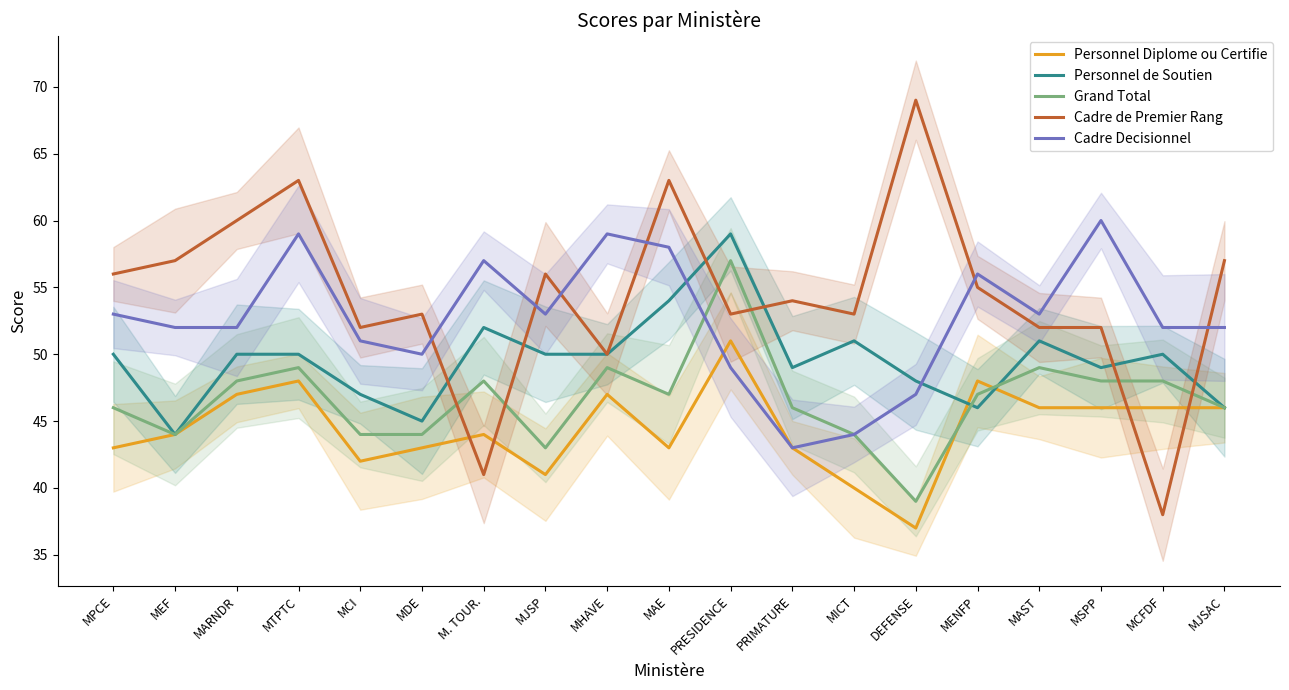

Reading left to right, what are all the values shown in this chart?

Personnel Diplome ou Certifie: MPCE=43	MEF=44	MARNDR=47	MTPTC=48	MCI=42	MDE=43	M. TOUR.=44	MJSP=41	MHAVE=47	MAE=43	PRESIDENCE=51	PRIMATURE=43	MICT=40	DEFENSE=37	MENFP=48	MAST=46	MSPP=46	MCFDF=46	MJSAC=46
Personnel de Soutien: MPCE=50	MEF=44	MARNDR=50	MTPTC=50	MCI=47	MDE=45	M. TOUR.=52	MJSP=50	MHAVE=50	MAE=54	PRESIDENCE=59	PRIMATURE=49	MICT=51	DEFENSE=48	MENFP=46	MAST=51	MSPP=49	MCFDF=50	MJSAC=46
Grand Total: MPCE=46	MEF=44	MARNDR=48	MTPTC=49	MCI=44	MDE=44	M. TOUR.=48	MJSP=43	MHAVE=49	MAE=47	PRESIDENCE=57	PRIMATURE=46	MICT=44	DEFENSE=39	MENFP=47	MAST=49	MSPP=48	MCFDF=48	MJSAC=46
Cadre de Premier Rang: MPCE=56	MEF=57	MARNDR=60	MTPTC=63	MCI=52	MDE=53	M. TOUR.=41	MJSP=56	MHAVE=50	MAE=63	PRESIDENCE=53	PRIMATURE=54	MICT=53	DEFENSE=69	MENFP=55	MAST=52	MSPP=52	MCFDF=38	MJSAC=57
Cadre Decisionnel: MPCE=53	MEF=52	MARNDR=52	MTPTC=59	MCI=51	MDE=50	M. TOUR.=57	MJSP=53	MHAVE=59	MAE=58	PRESIDENCE=49	PRIMATURE=43	MICT=44	DEFENSE=47	MENFP=56	MAST=53	MSPP=60	MCFDF=52	MJSAC=52